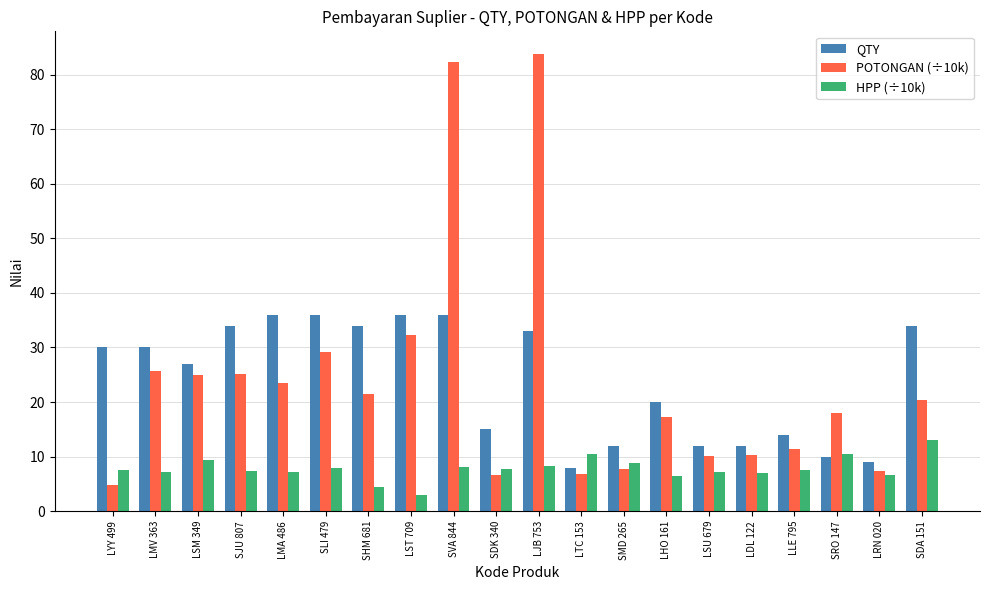

What is the difference between the second highest and minimum values in the HPP (÷10k) series?

7.6